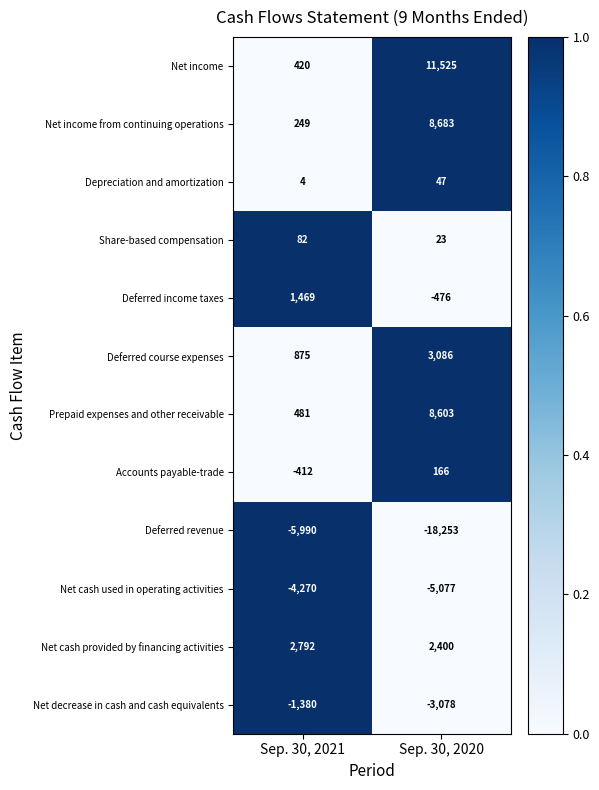

Which series changed the most between Sep. 30, 2021 and Sep. 30, 2020?

Deferred revenue